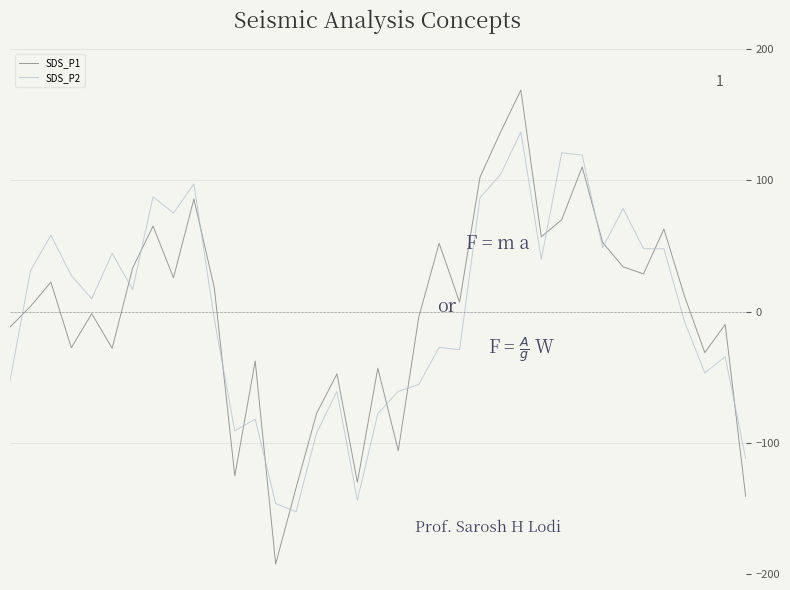

Which series has the largest range (max minus min)?

SDS_P1